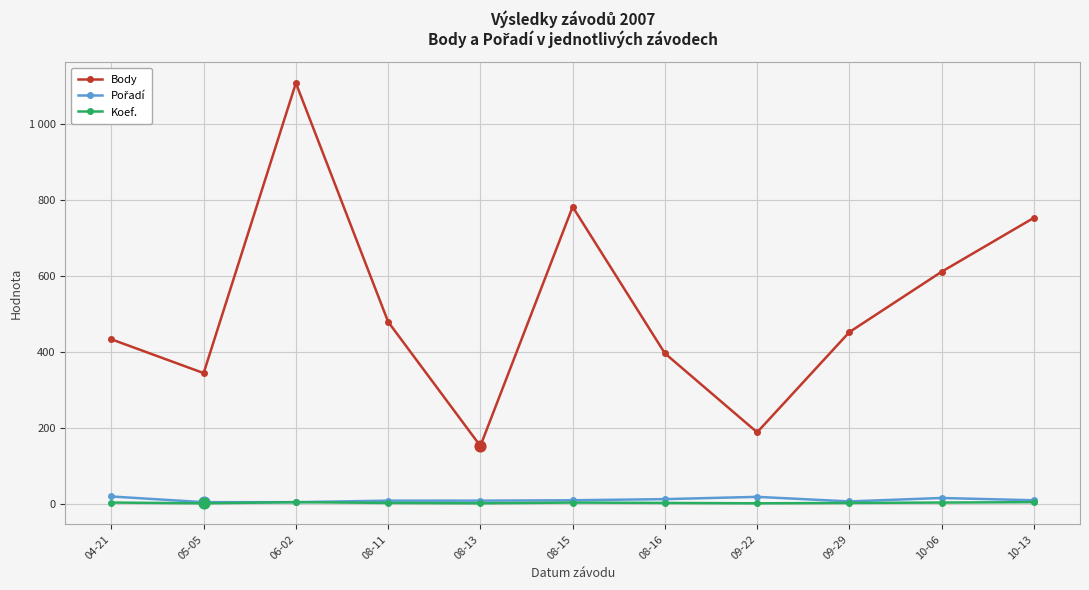

Does the chart have visible grid lines?

Yes